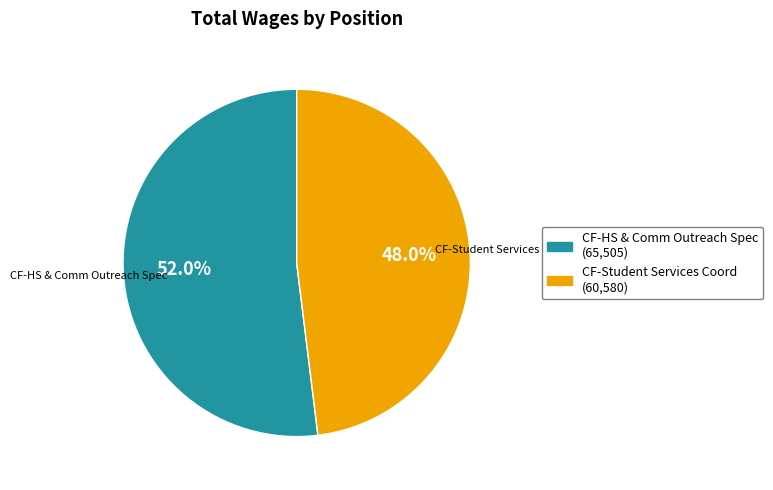

To the nearest percent, what percentage of the pie is CF-Student Services Coord?

48%